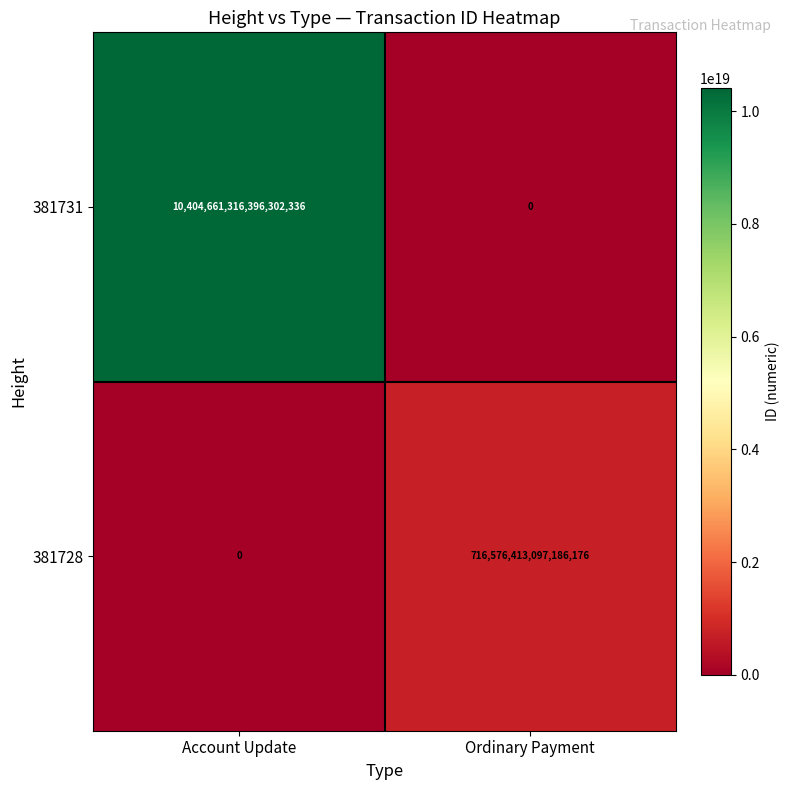

Is it true that 381728 equals 0 at Account Update?

True